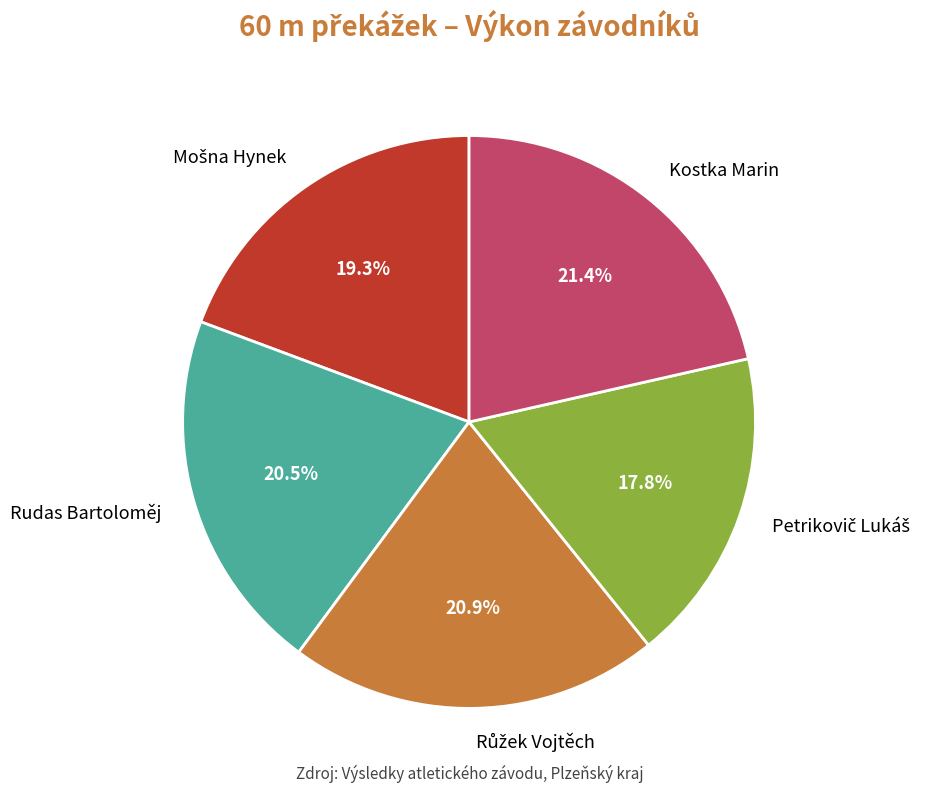

How much of the chart is everything except Rudas Bartoloměj?

79.5%